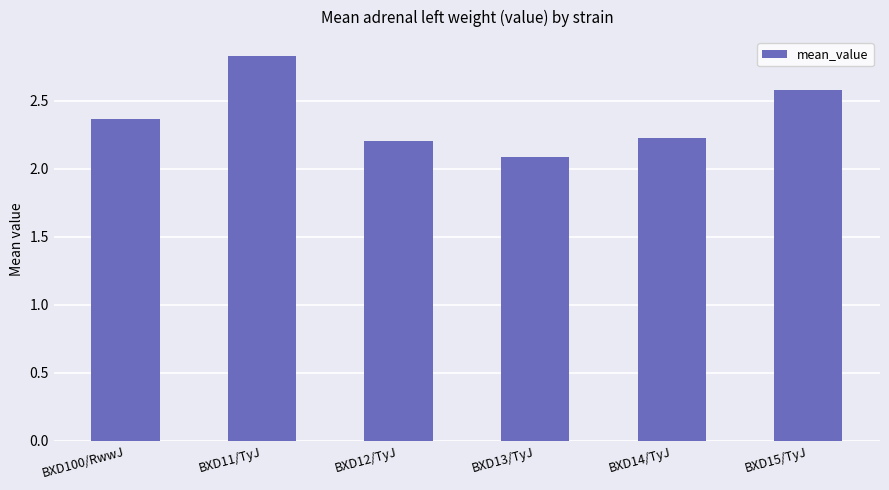

What is the greatest value displayed?

2.8